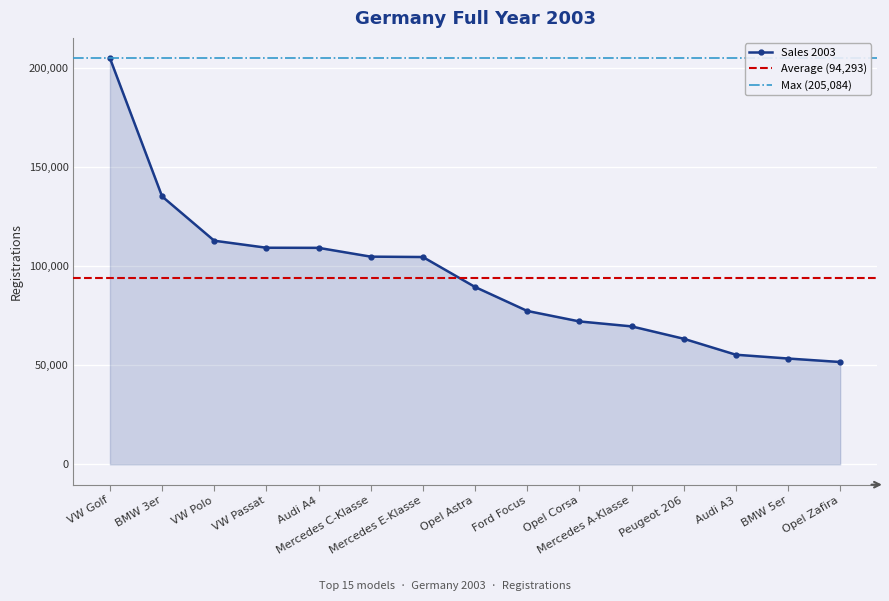

True or false: the data has more than 2 interior local peaks.

False